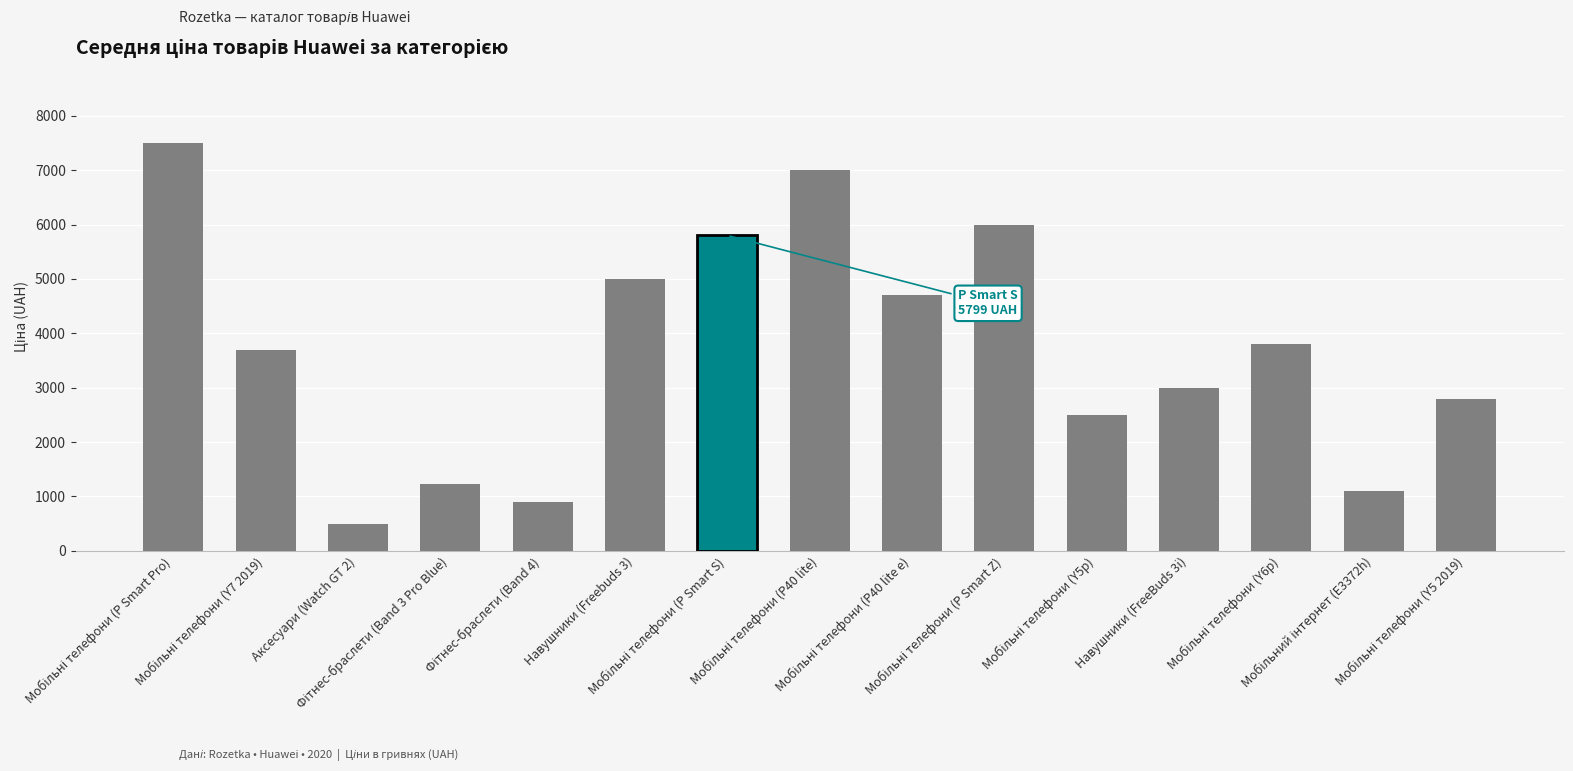

What is the value of the 13th bar from the left?

3799